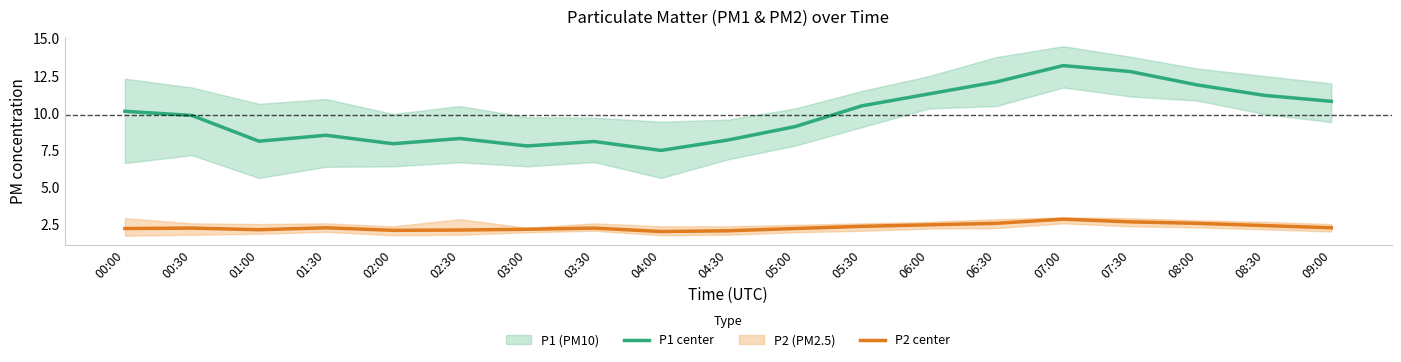

The value of P1 center at 03:00 is 7.8. True or false?

True